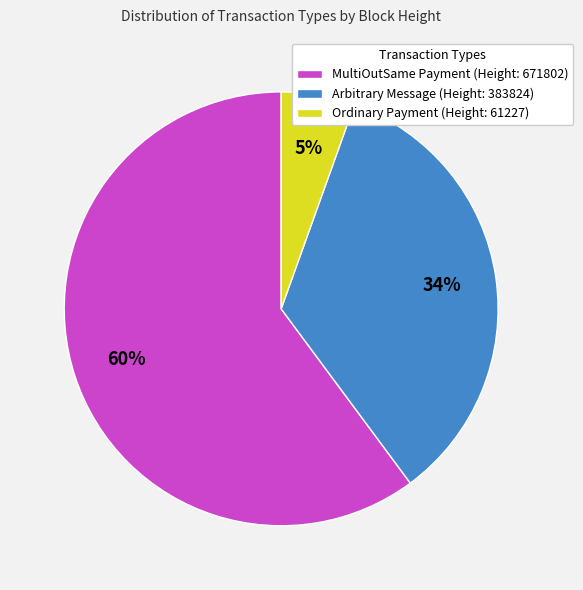

Combined, do MultiOutSame Payment (Height: 671802) and Arbitrary Message (Height: 383824) account for over 50%?

Yes